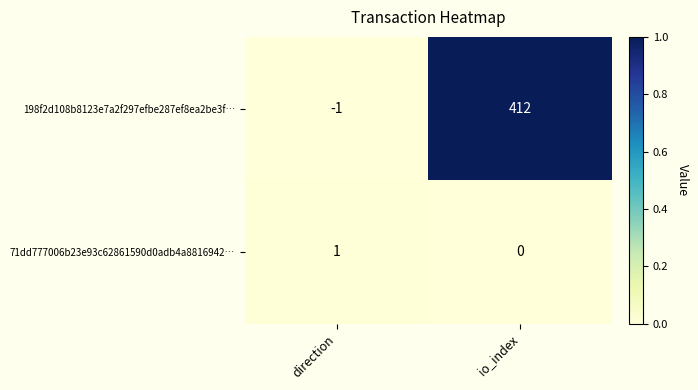

Between direction and io_index, which series saw the biggest shift?

198f2d108b8123e7a2f297efbe287ef8ea2be3f…